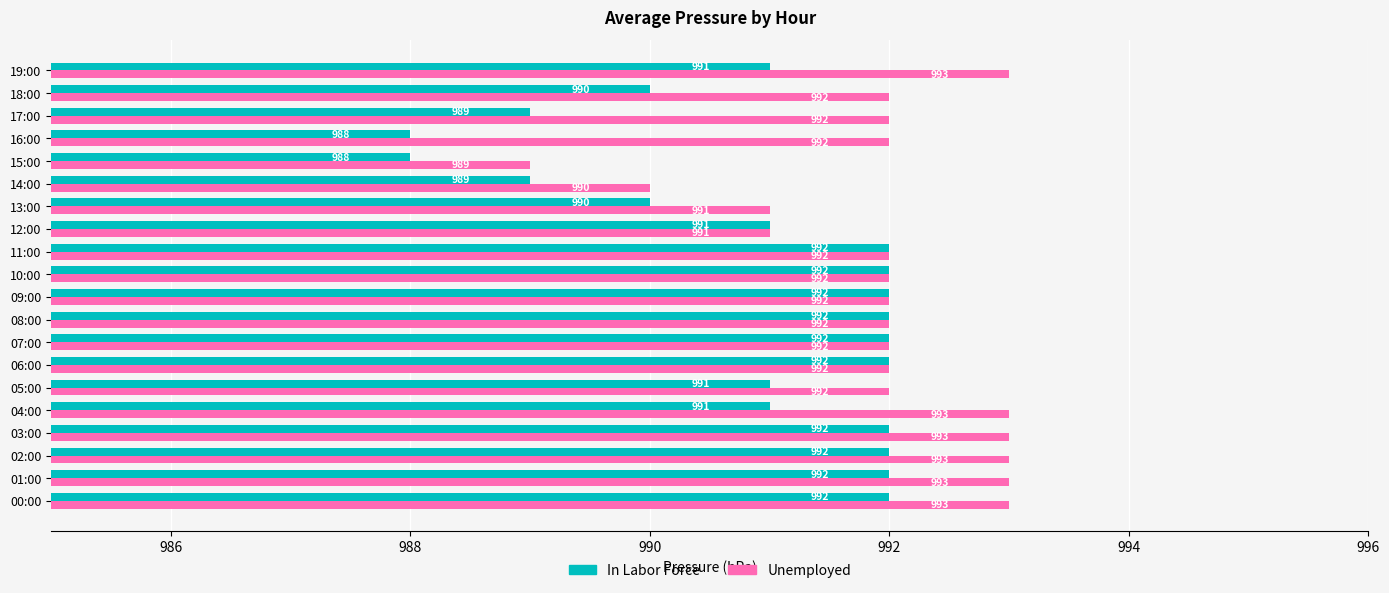

Count the Unemployed values in the range 992 to 993.

16